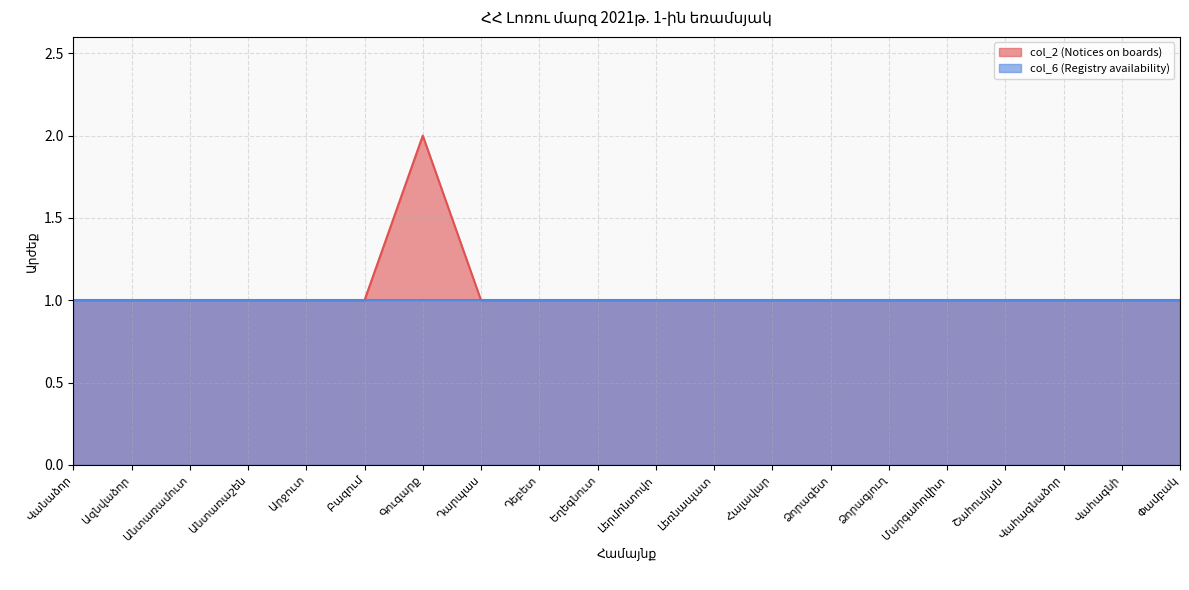

What is the label of the 19th point from the right?

Ազնվաձոր